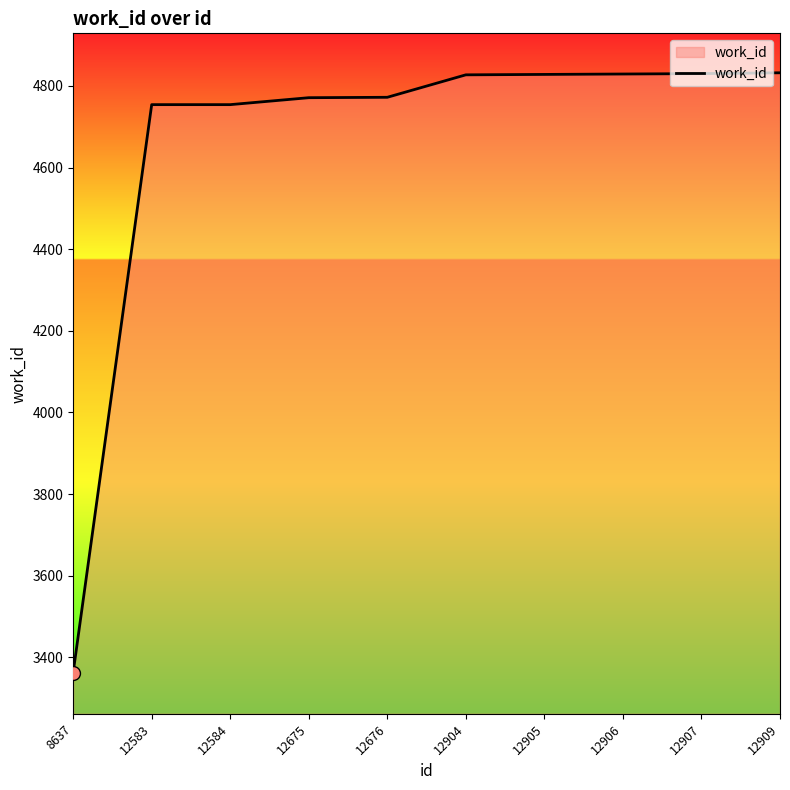

What is the difference between the maximum and minimum values?

1469